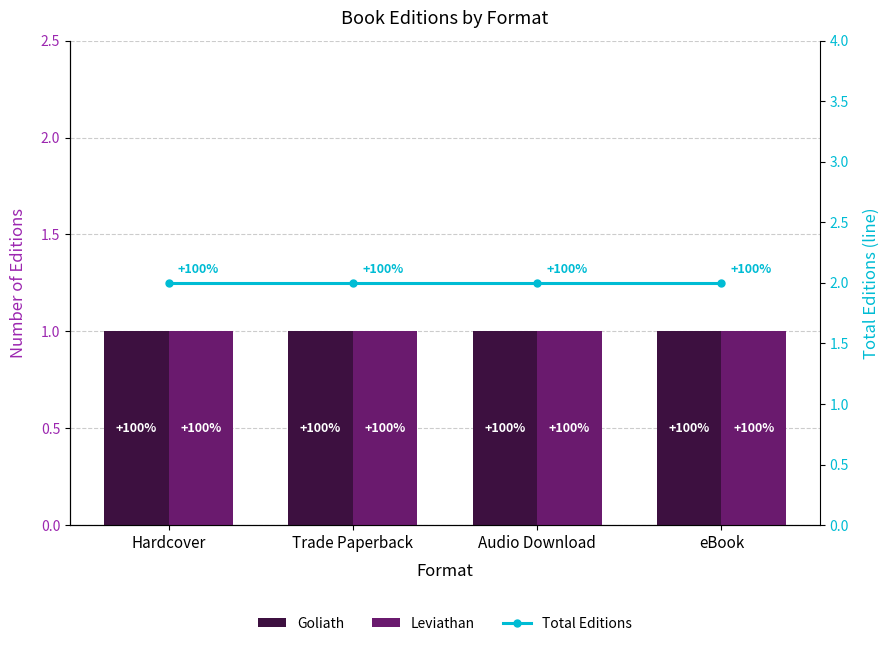

What is the highest value of the Leviathan series?

1